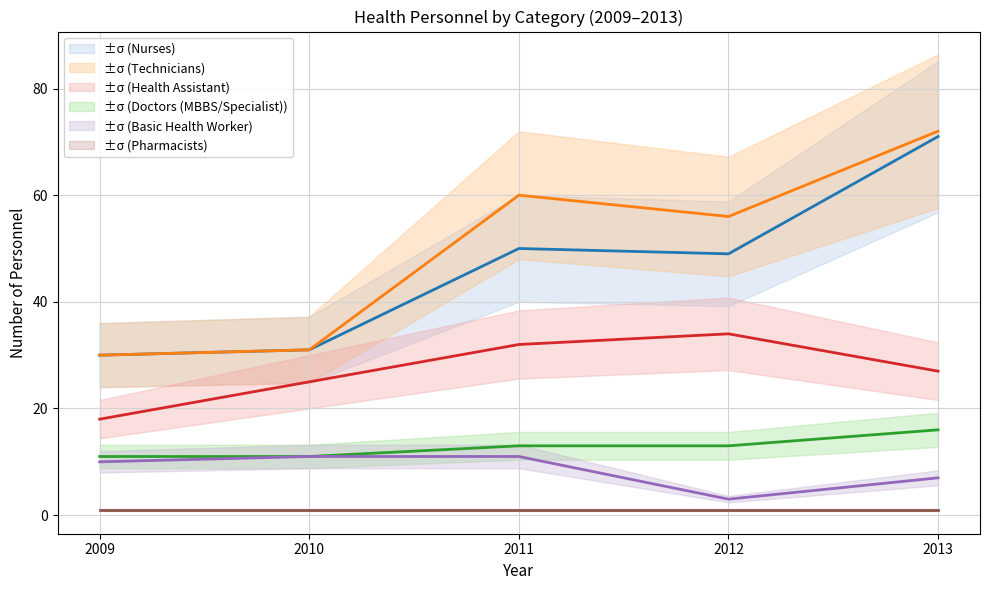

At 2011, list the series in order from largest to smallest.

Technicians, Nurses, Health Assistant, Doctors (MBBS/Specialist), Basic Health Worker, Pharmacists